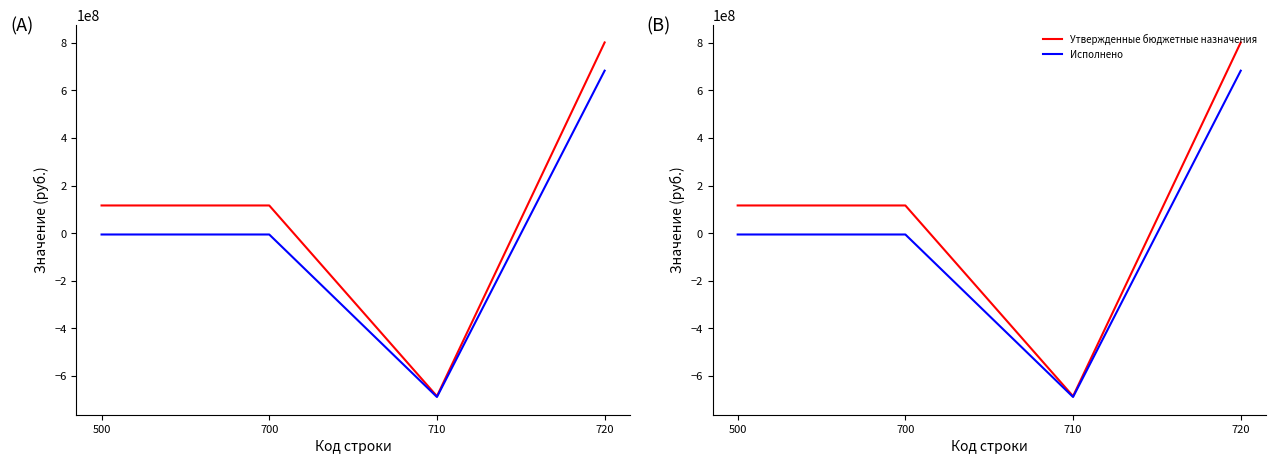

What is the difference between the maximum and second lowest values in the Исполнено series?

688309154.3